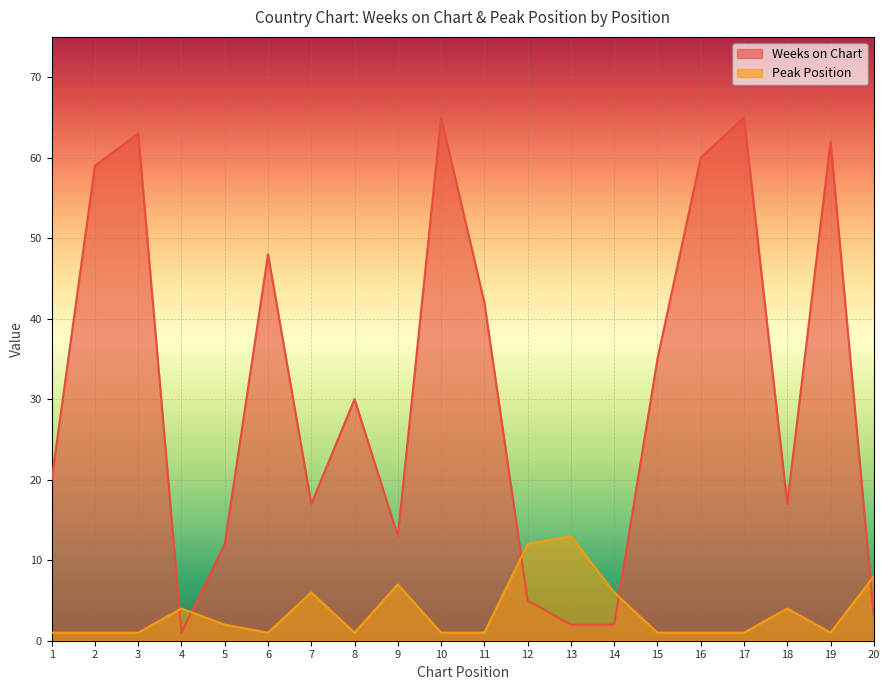

True or false: Peak Position and Weeks on Chart intersect in this chart.

True